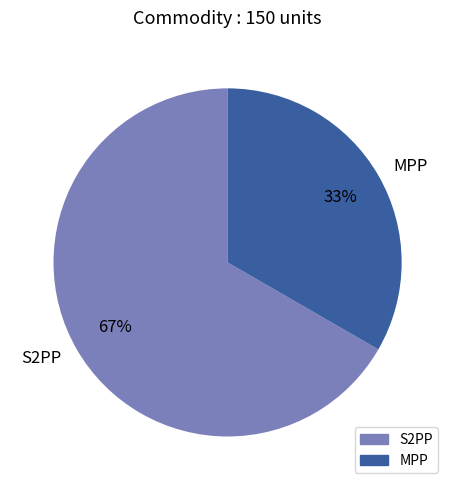

To the nearest percent, what is the combined percentage of MPP and S2PP?

100%